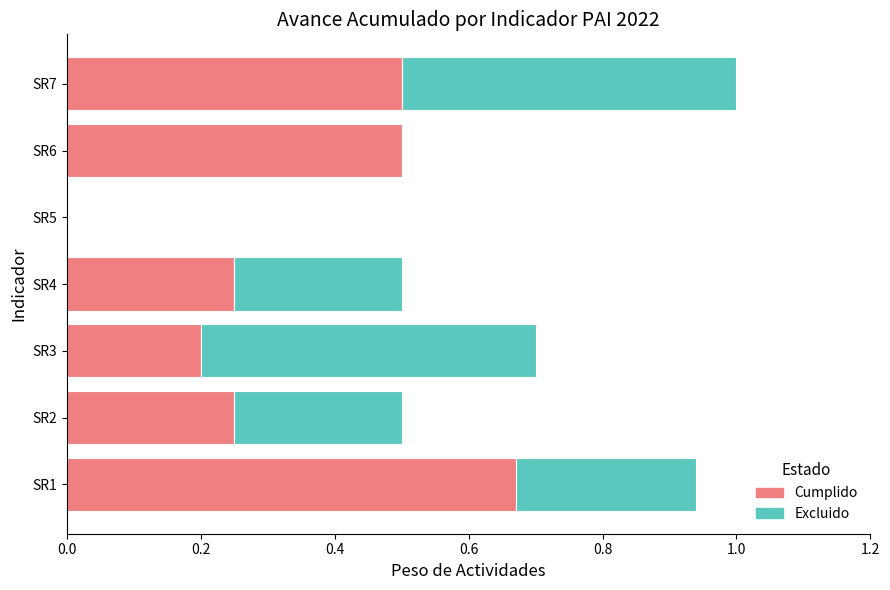

Which category has the highest value in the Cumplido series?

SR1